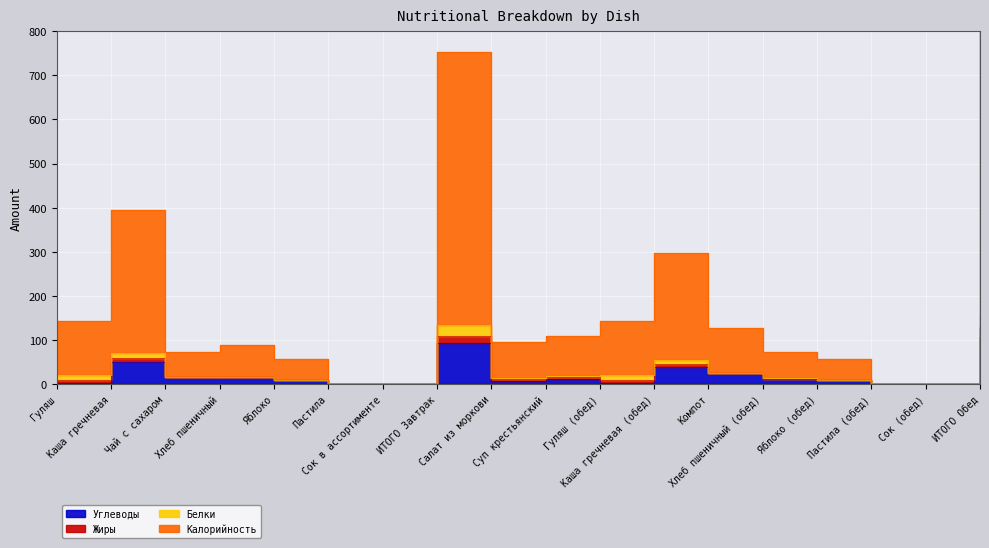

Where is Углеводы nearest to the value 53?

Каша гречневая